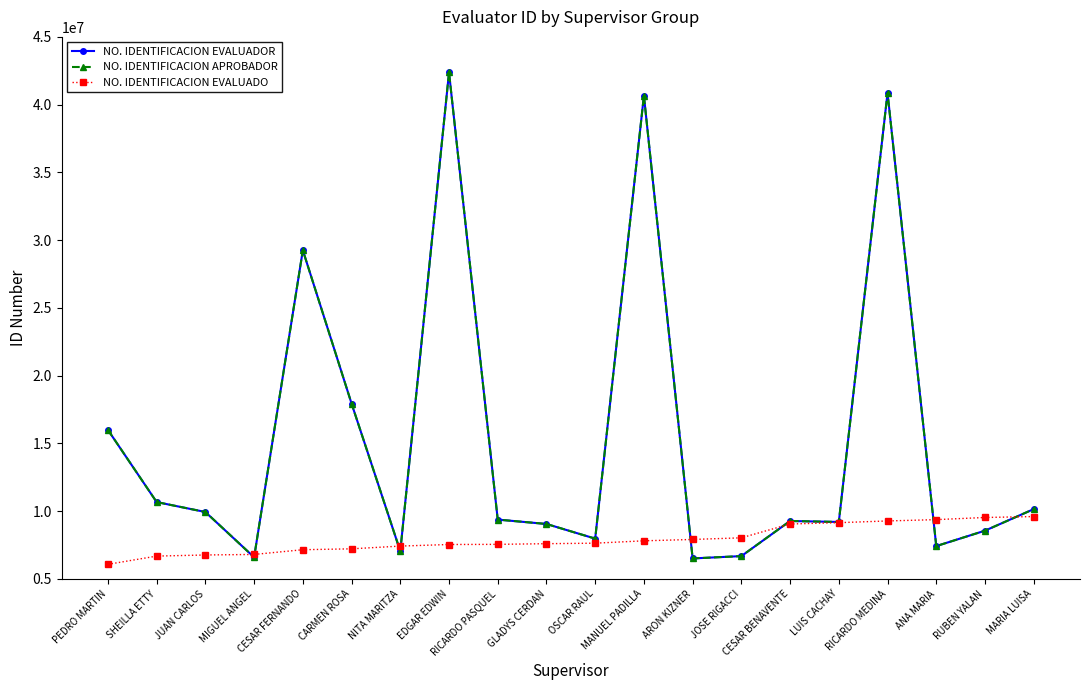

How many lines are shown in the chart?

3